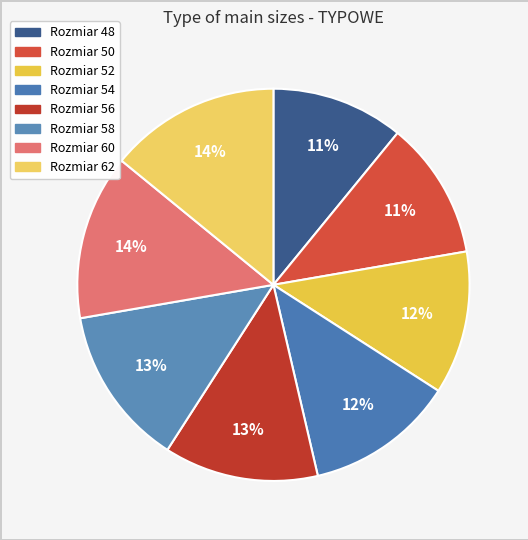

Rank the categories by value from highest to lowest.

62, 60, 58, 56, 54, 52, 50, 48